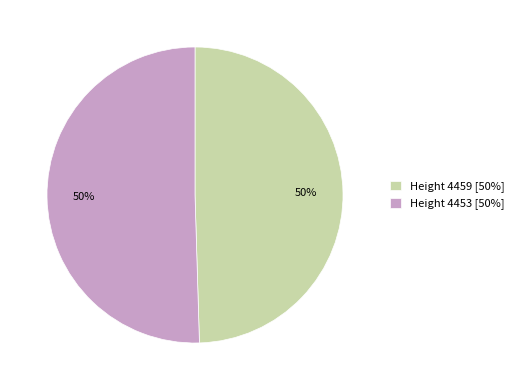

Approximately how many times larger is the value at Height 4459 [50%] compared to Height 4453 [50%]?

1.0